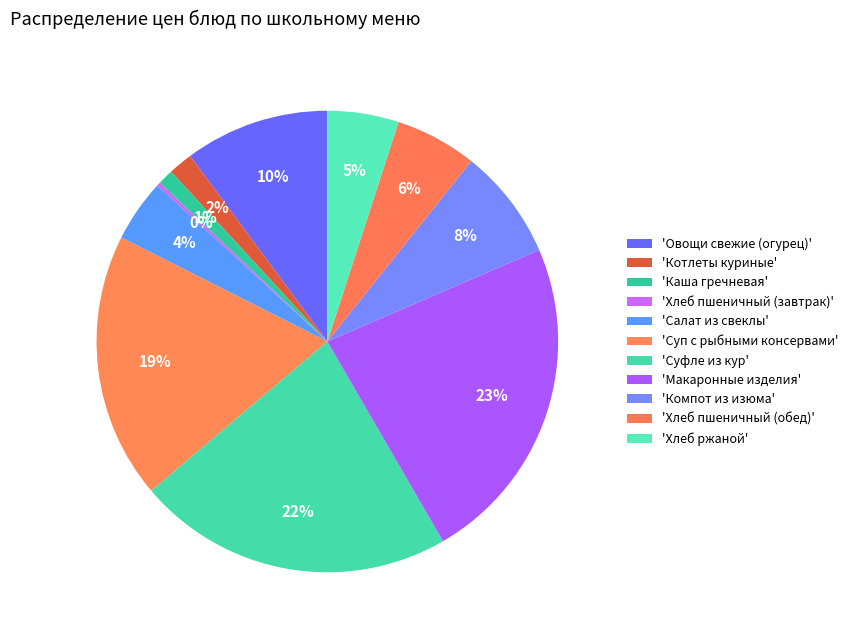

Which slice is the smallest?

Хлеб пшеничный (завтрак)